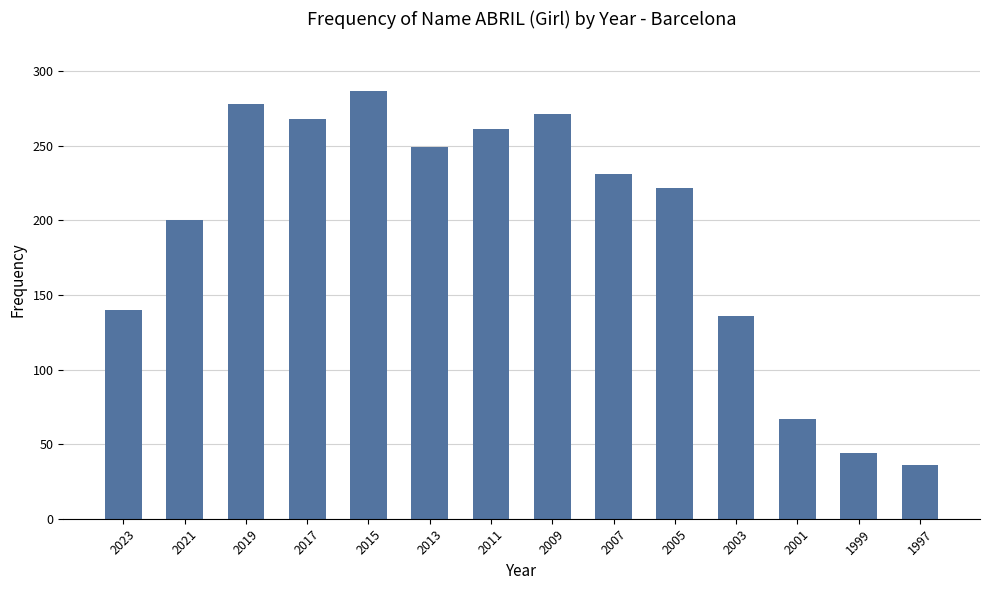

Rank the categories by value from highest to lowest.

2015, 2019, 2009, 2017, 2011, 2013, 2007, 2005, 2021, 2023, 2003, 2001, 1999, 1997